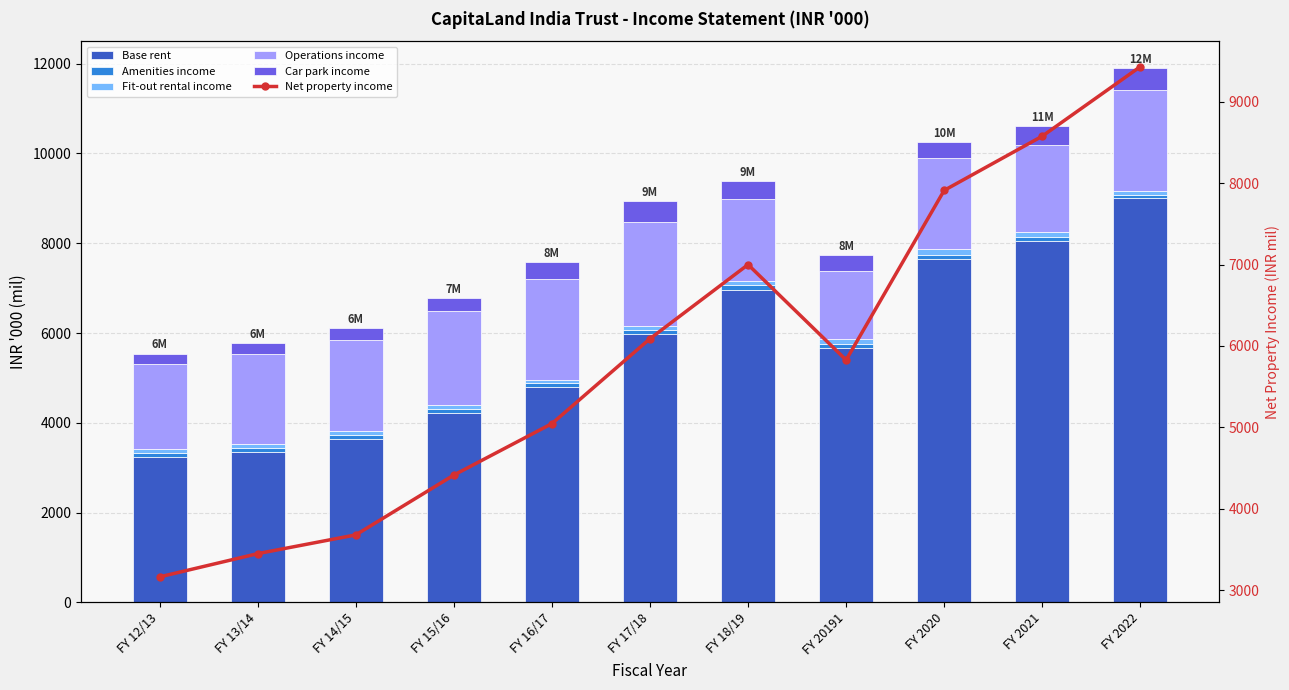

Which has a higher value, FY 12/13 or FY 2021?

FY 2021